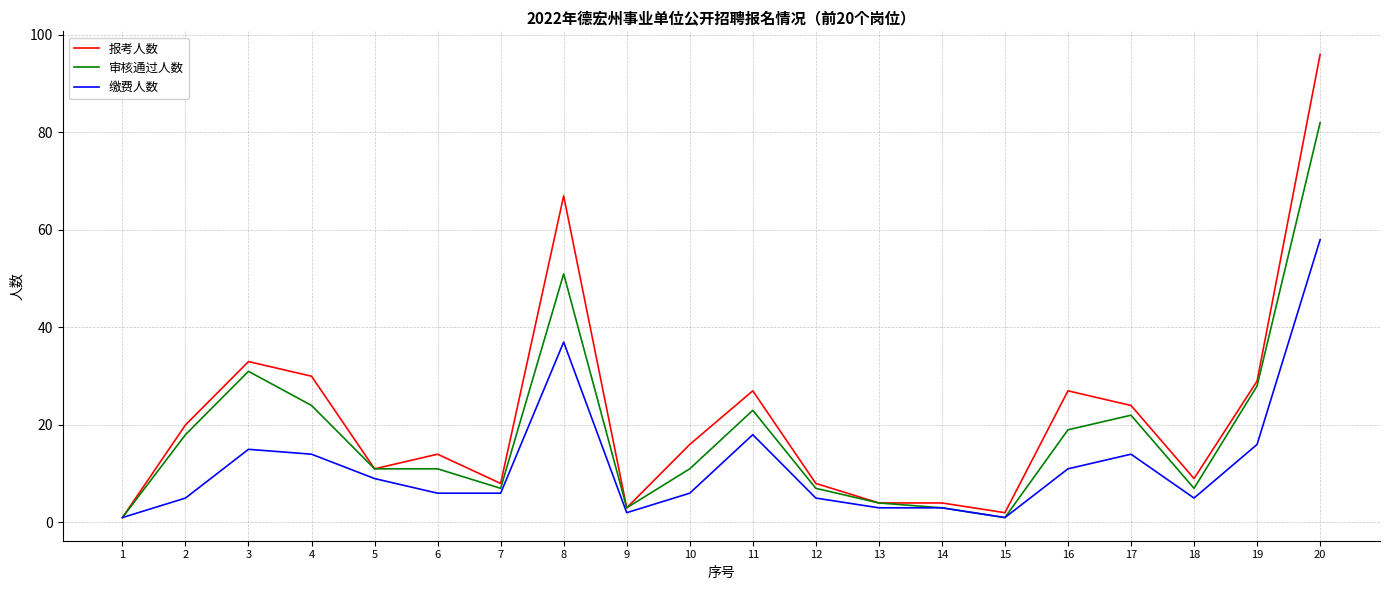

What is the greatest value displayed?

96